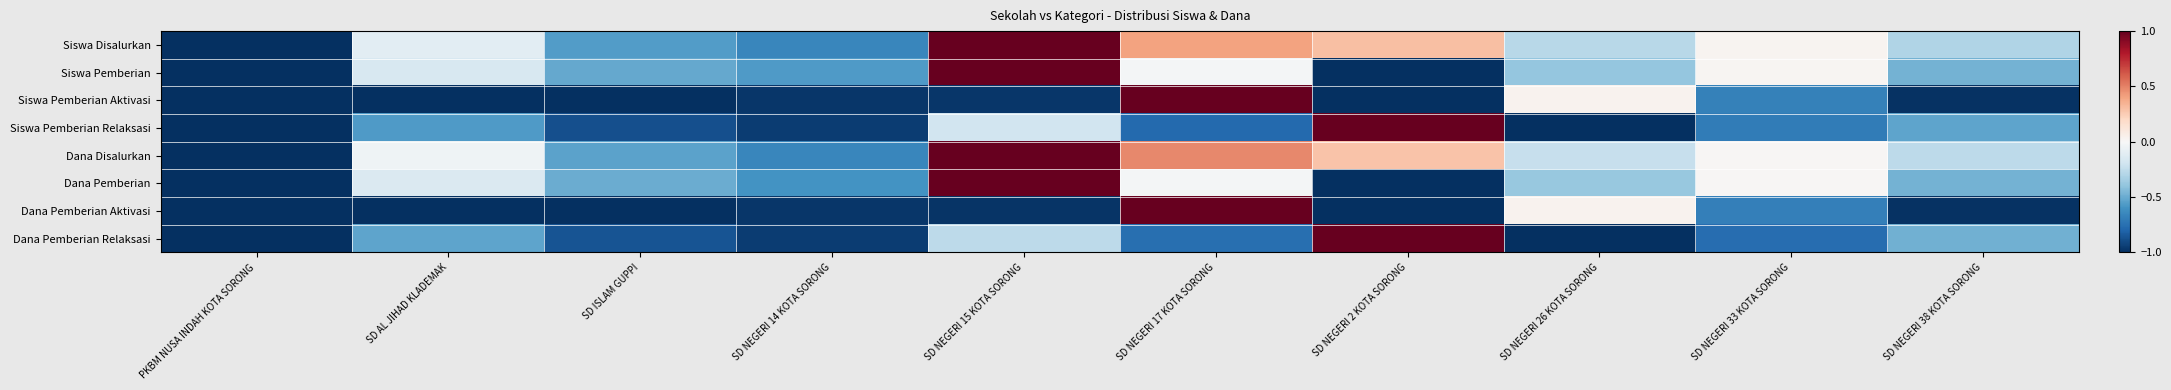

Which series has the largest range (max minus min)?

Siswa Disalurkan